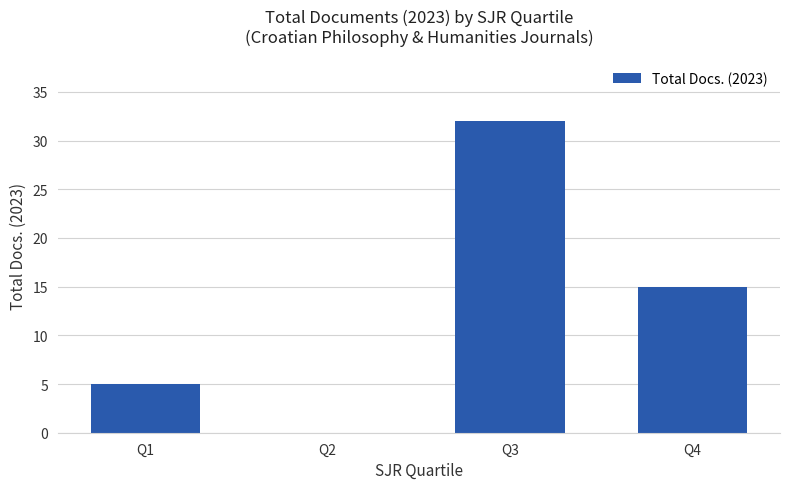

Reading left to right, transcribe all the data shown in this chart.

5	0	32	15